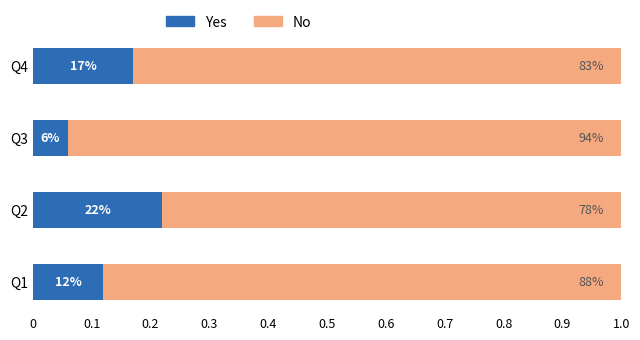

What are all the series names shown in the legend?

Yes, No